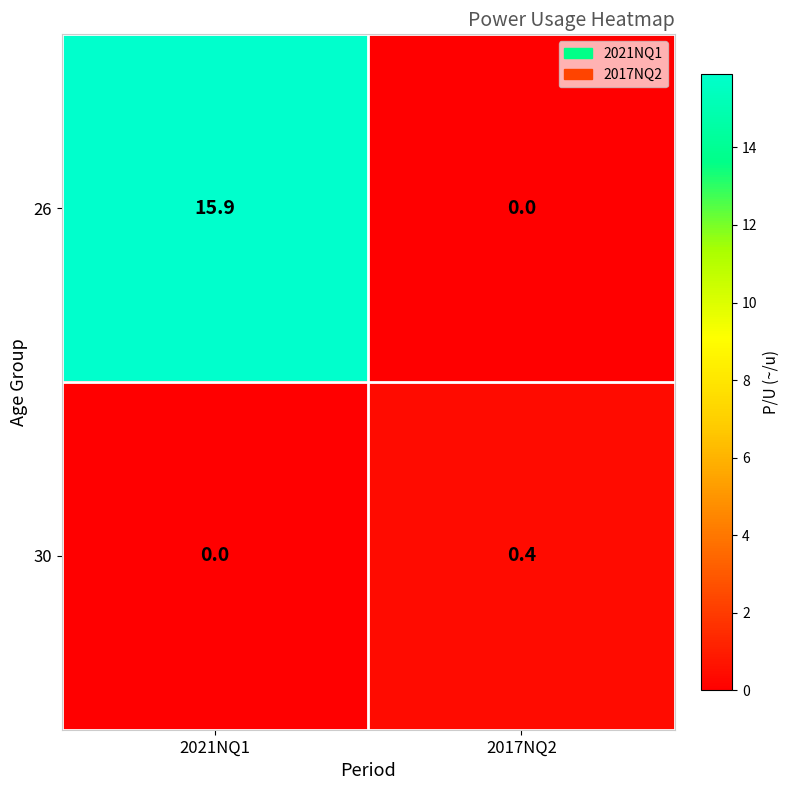

How many data points does each series have?

2